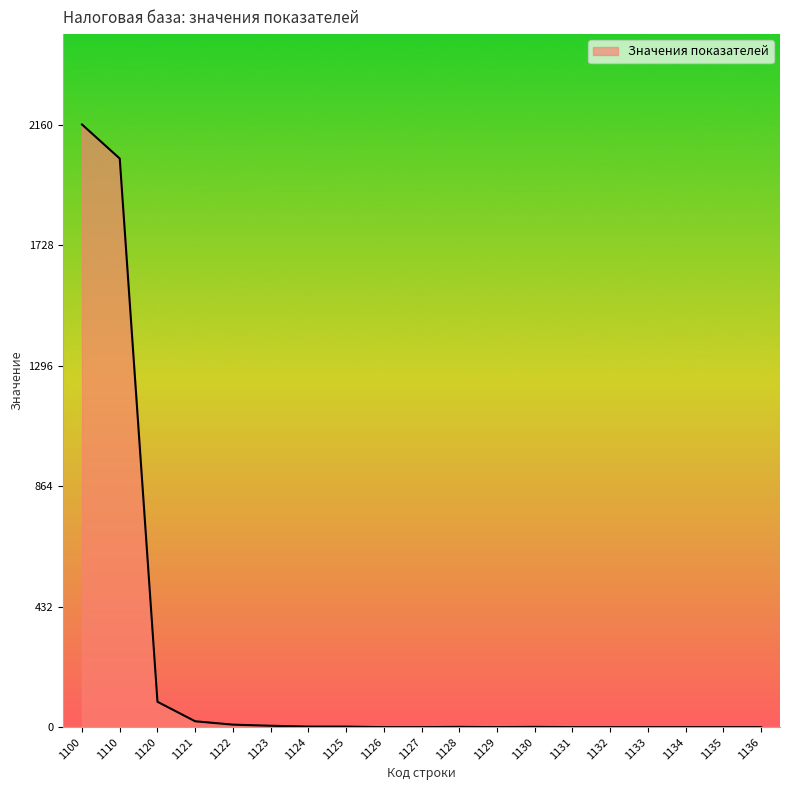

True or false: the data shows 2 at 1125.

True